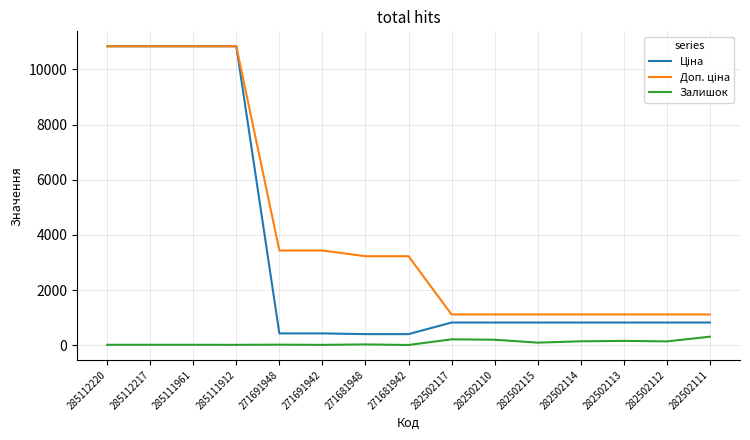

The Залишок series shows 215.0 at 282502117. True or false?

True